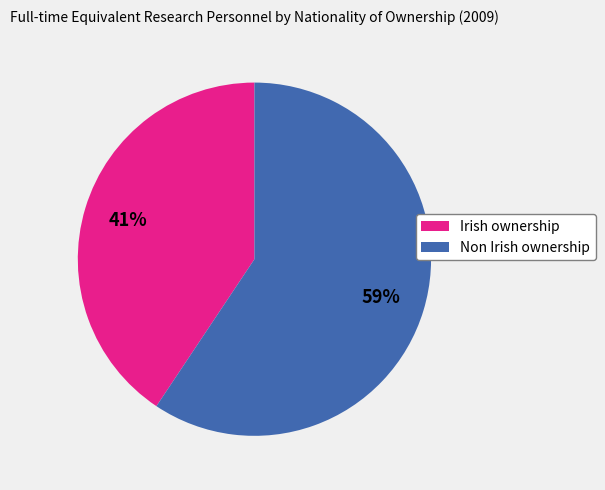

Which category has the smallest portion of the pie?

Irish ownership